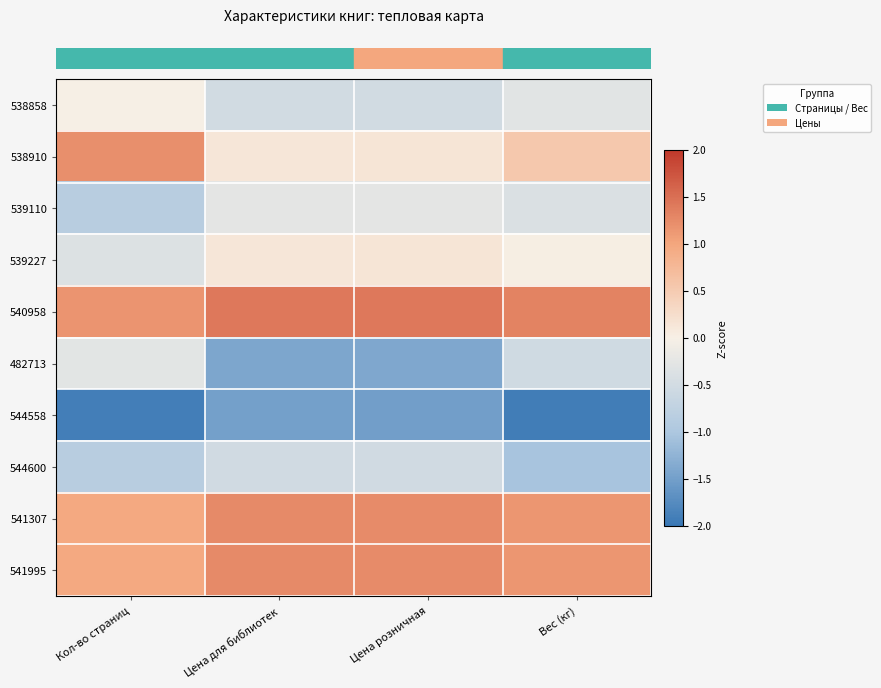

How many data points does each series have?

4